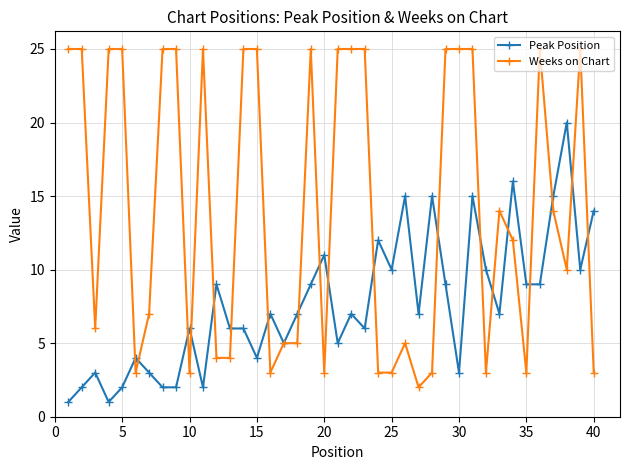

What is the difference between the second highest and minimum values in the Peak Position series?

15